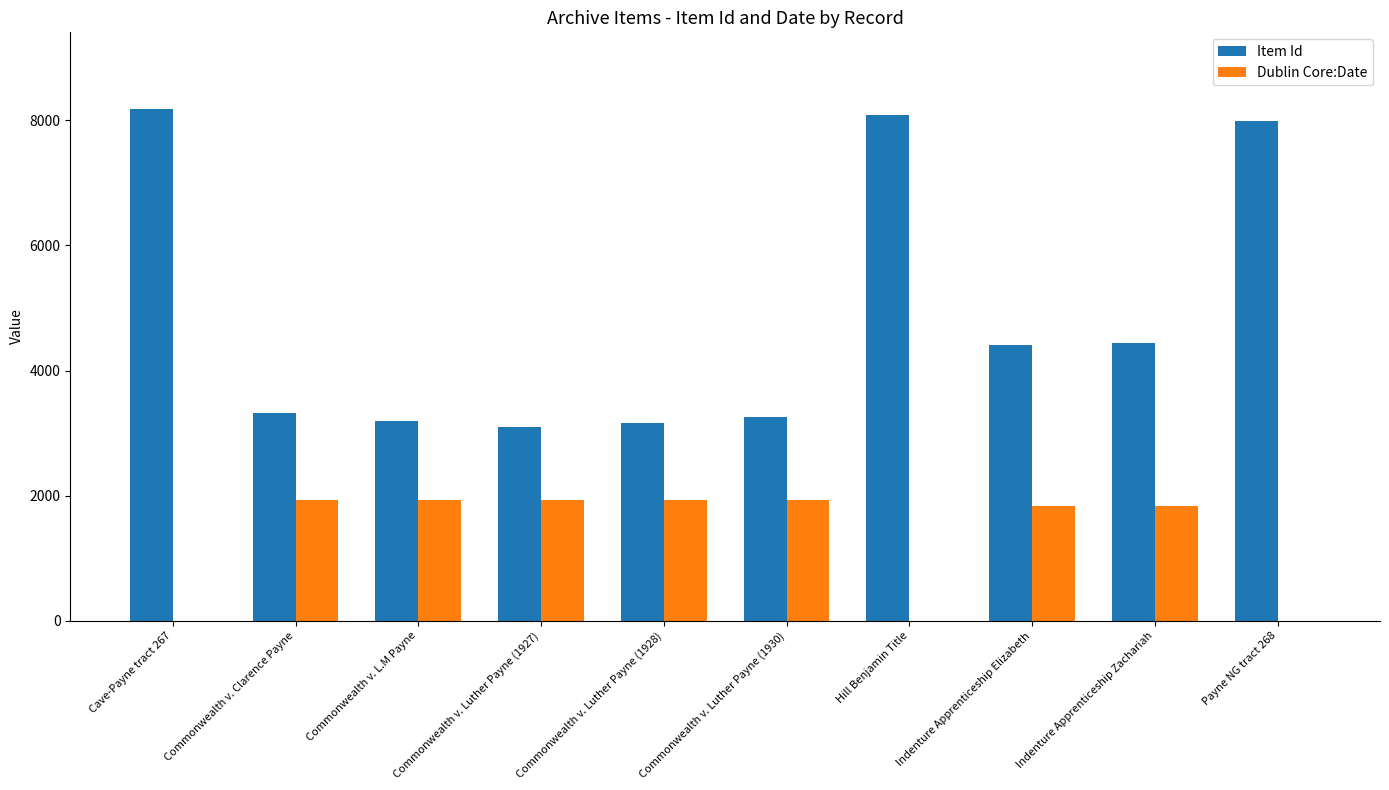

True or false: Dublin Core:Date has a value of 908 at Commonwealth v. L.M Payne.

False